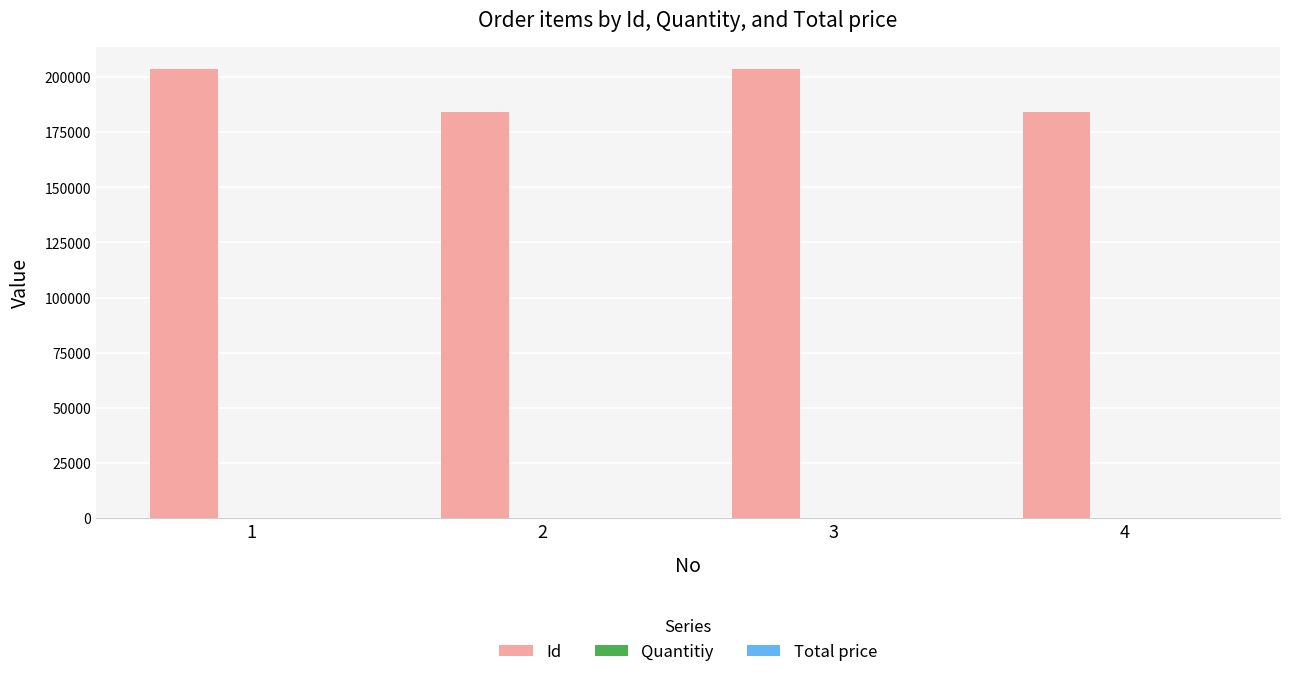

What is the greatest value displayed?

203440